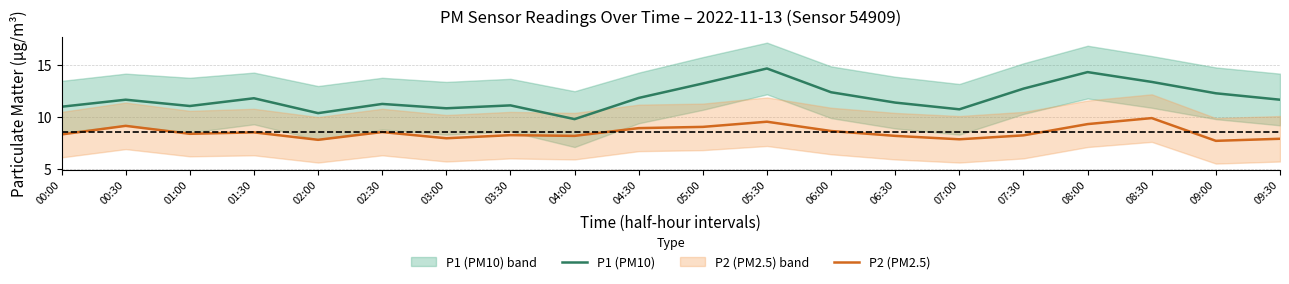

True or false: P2 (PM2.5) and P1 (PM10) intersect in this chart.

False